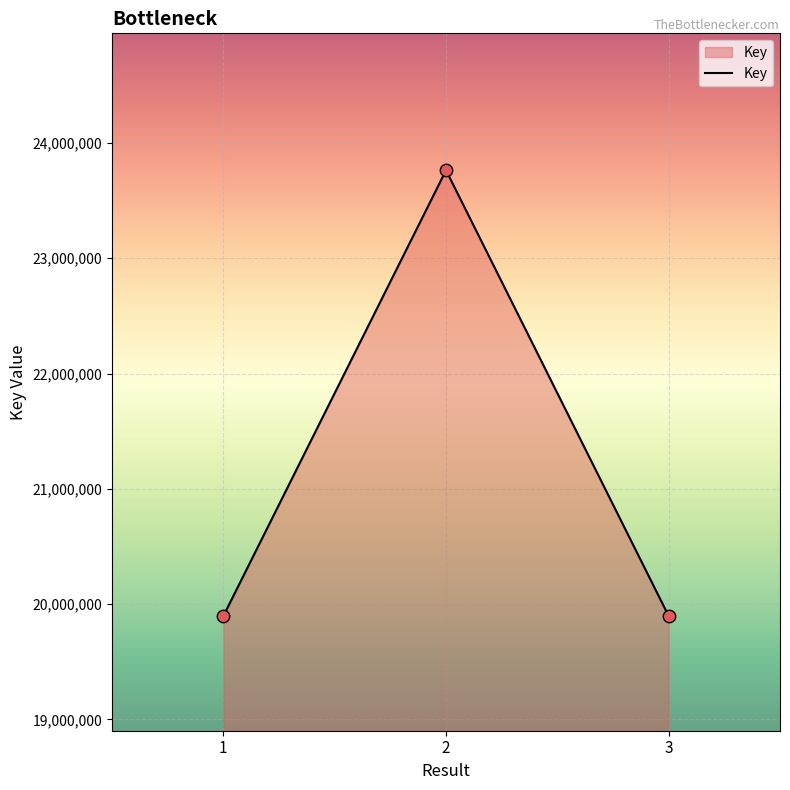

What is the ratio of the value at 1 to the value at 3?

1.0